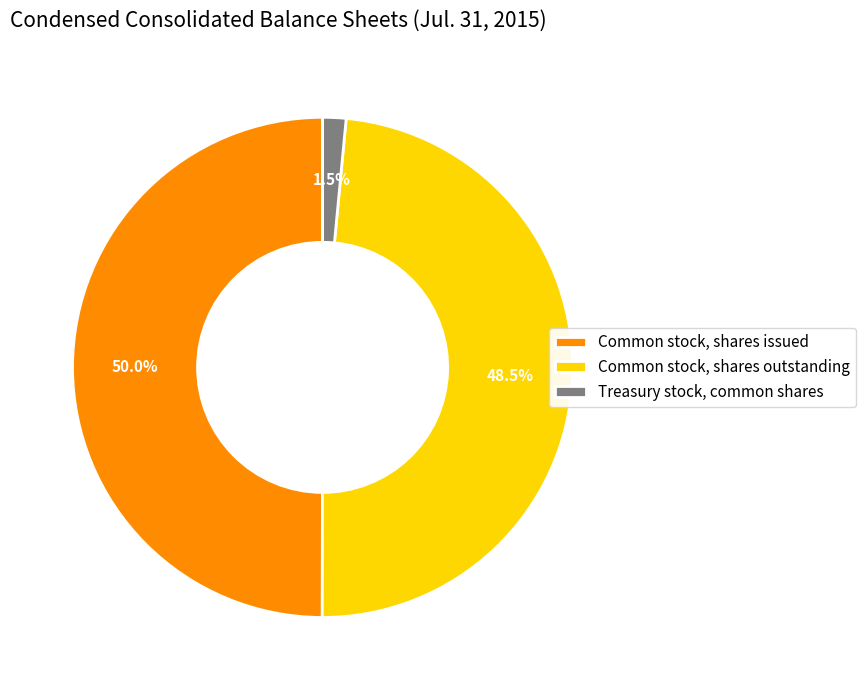

Which category has the biggest portion of the pie?

Common stock, shares issued